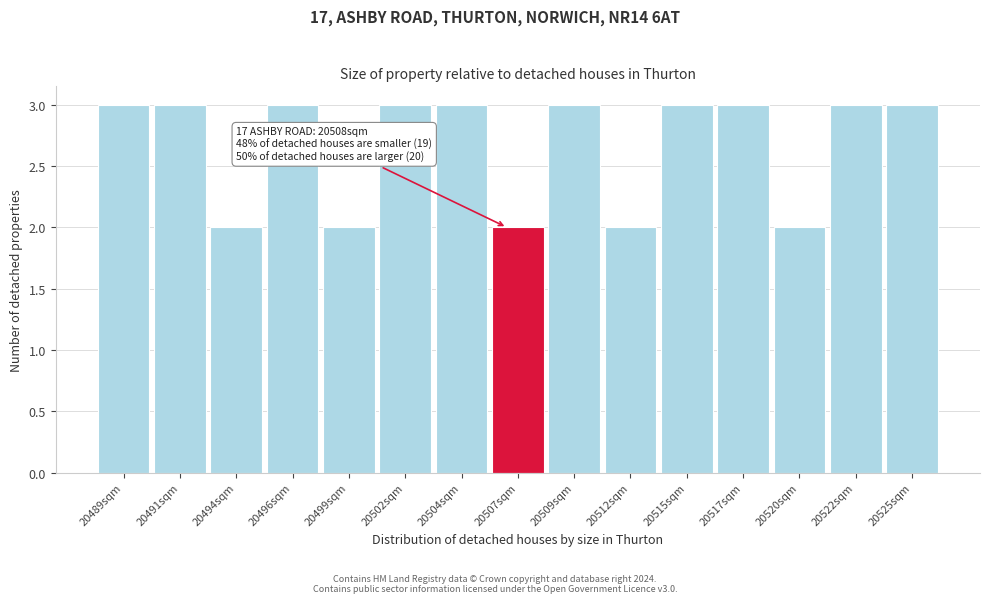

Reading right to left, what are all the values shown in this chart?

20525sqm=3	20522sqm=3	20520sqm=2	20517sqm=3	20515sqm=3	20512sqm=2	20509sqm=3	20507sqm=2	20504sqm=3	20502sqm=3	20499sqm=2	20496sqm=3	20494sqm=2	20491sqm=3	20489sqm=3